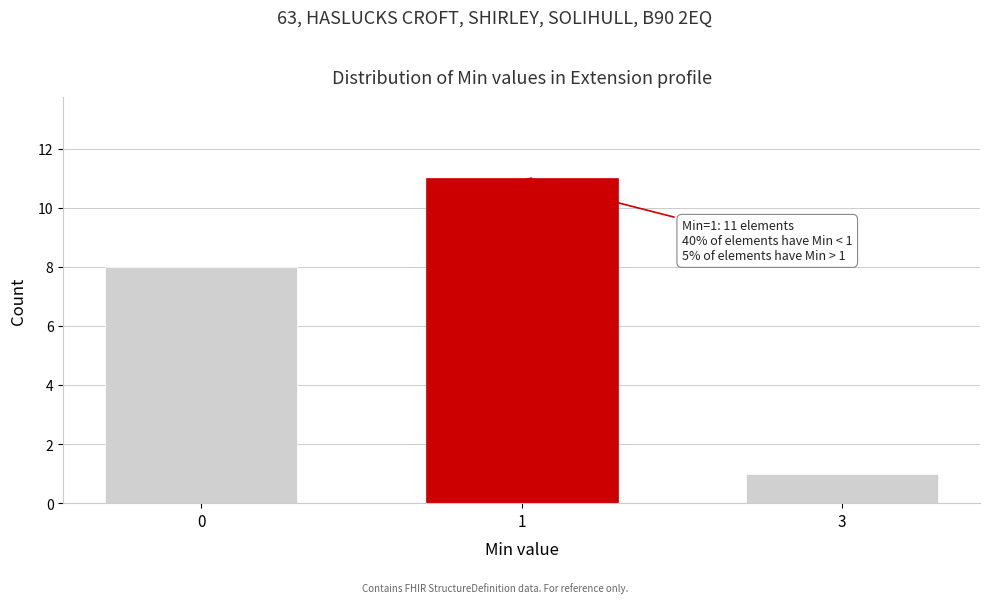

Reading right to left, what are all the values shown in this chart?

3=1	1=11	0=8